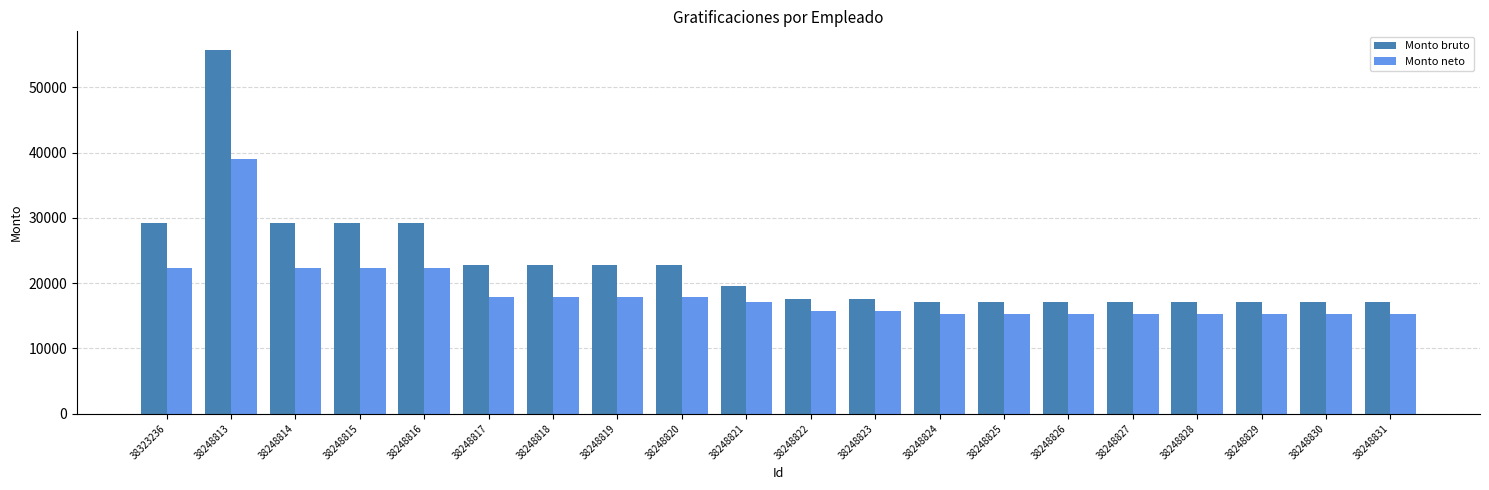

What position from the right is 38248818?

14